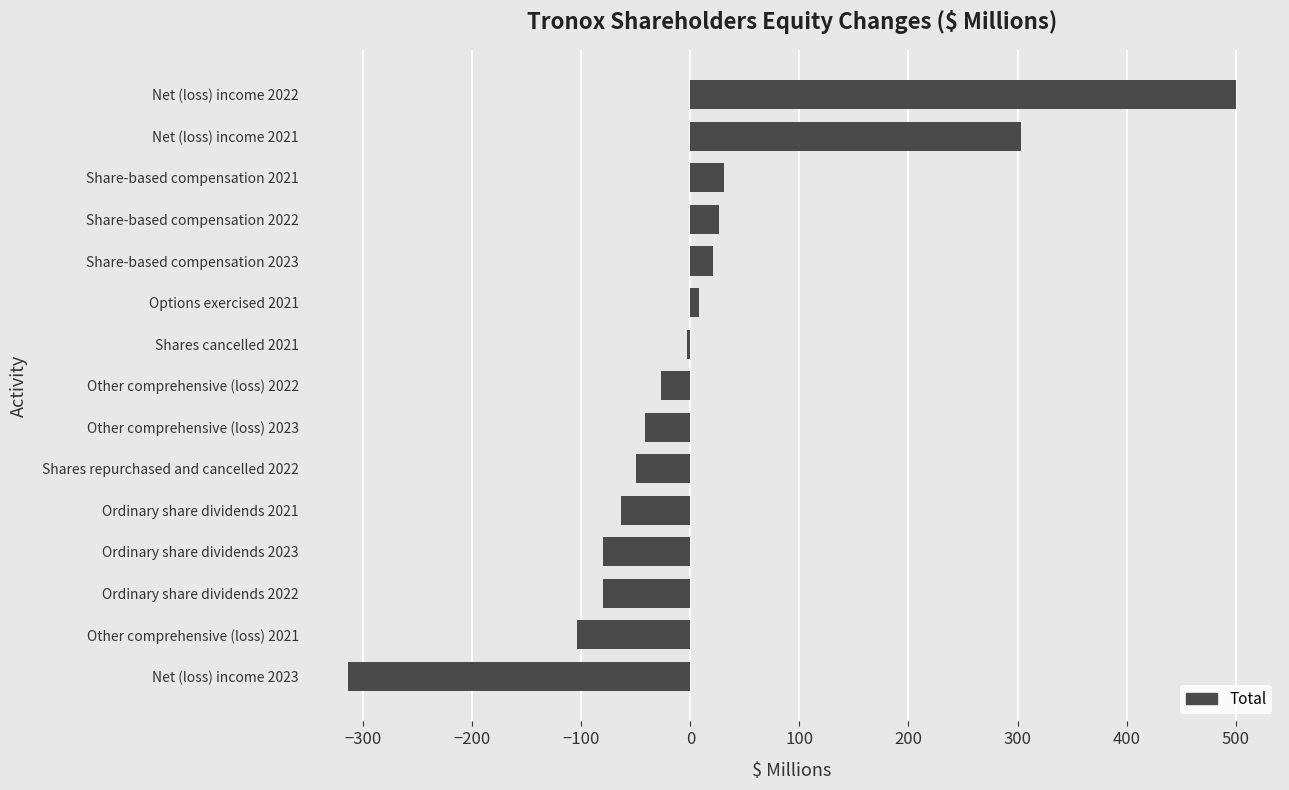

What is the approximate value at Shares repurchased and cancelled 2022?

-50